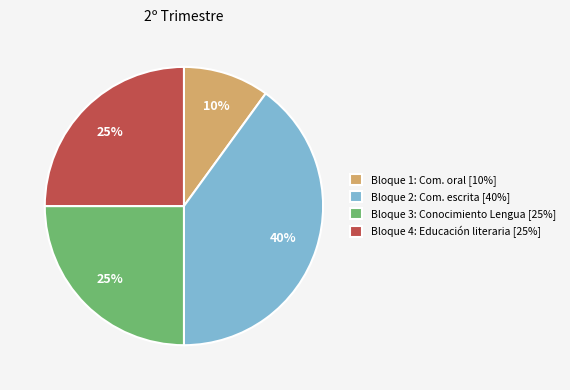

Does any single category account for the majority?

No